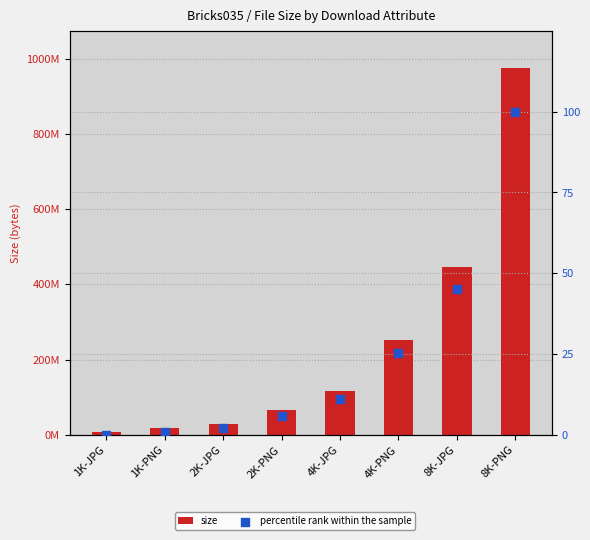

Which series has the largest Y range (max minus min)?

size